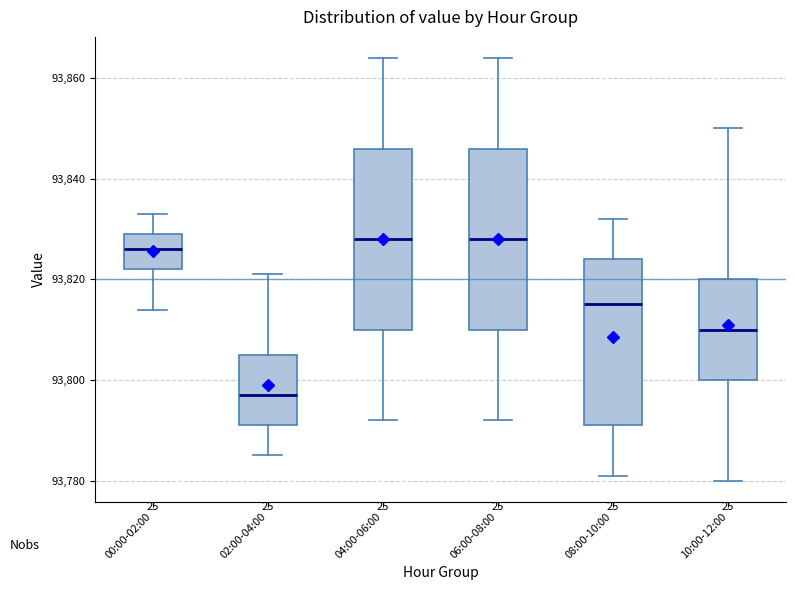

Where does the median line of the box for 08:00-10:00 sit on the y-axis? The values are not printed on the chart, so give them approximately, as read against the axis.

93816